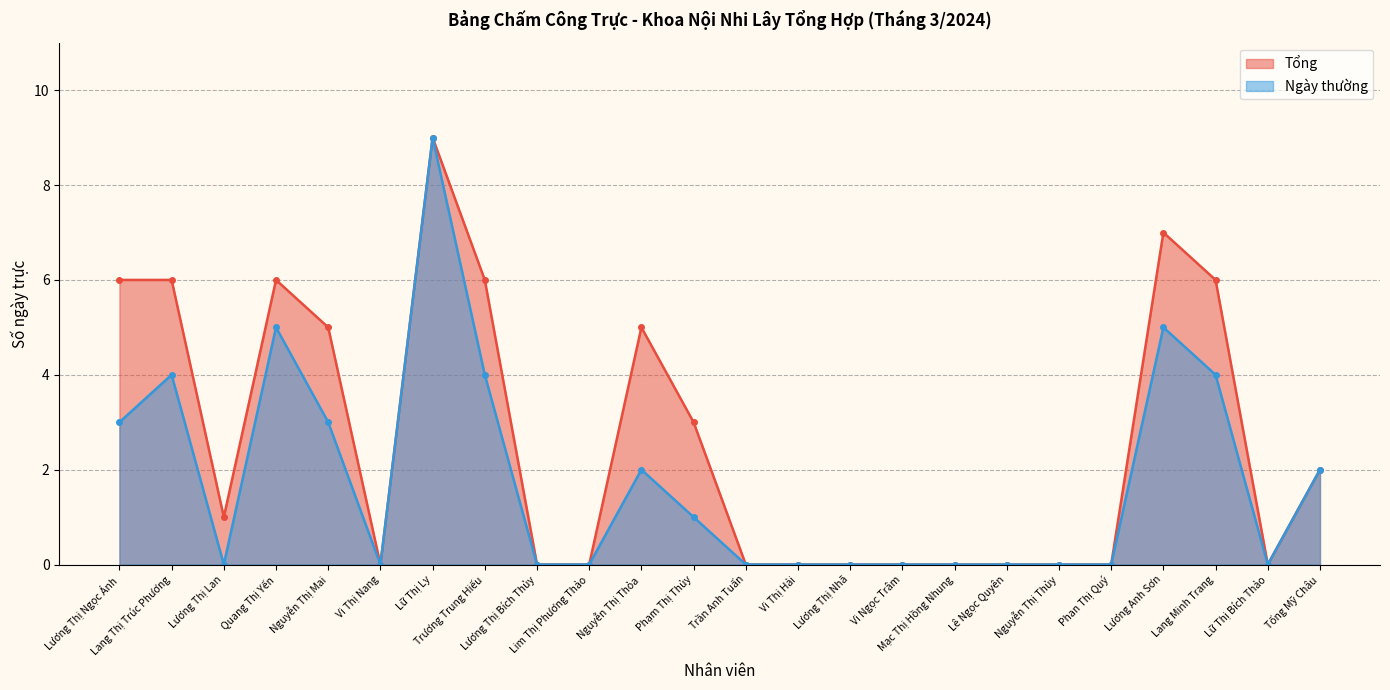

Is it true that Ngày thường equals 2 at Nguyễn Thị Thỏa?

True